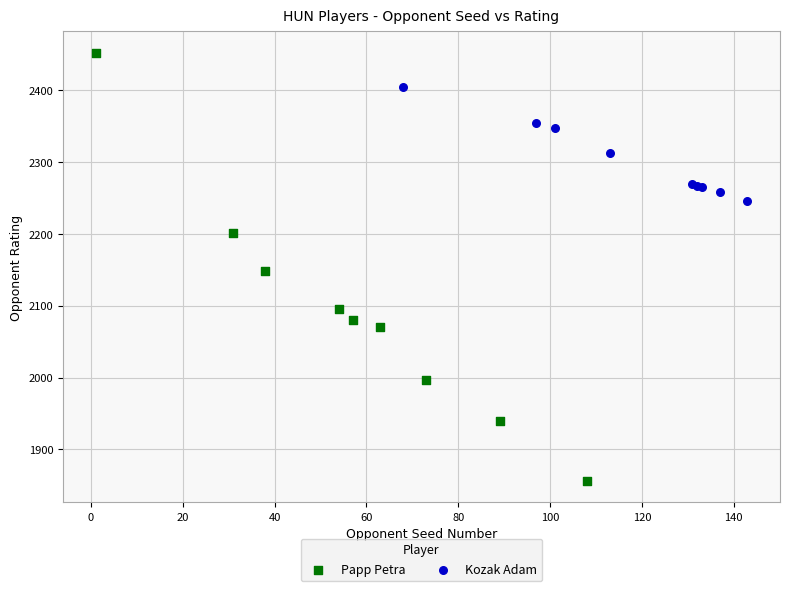

Which series contains the lowest Y value?

Papp Petra